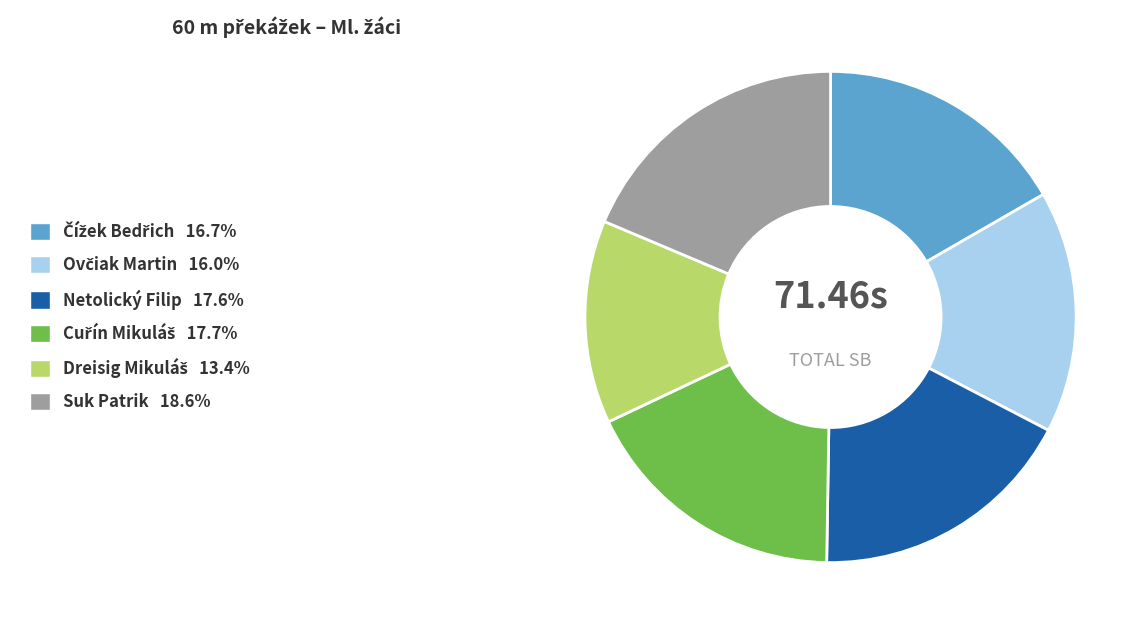

Is there any slice that represents more than half of the pie?

No